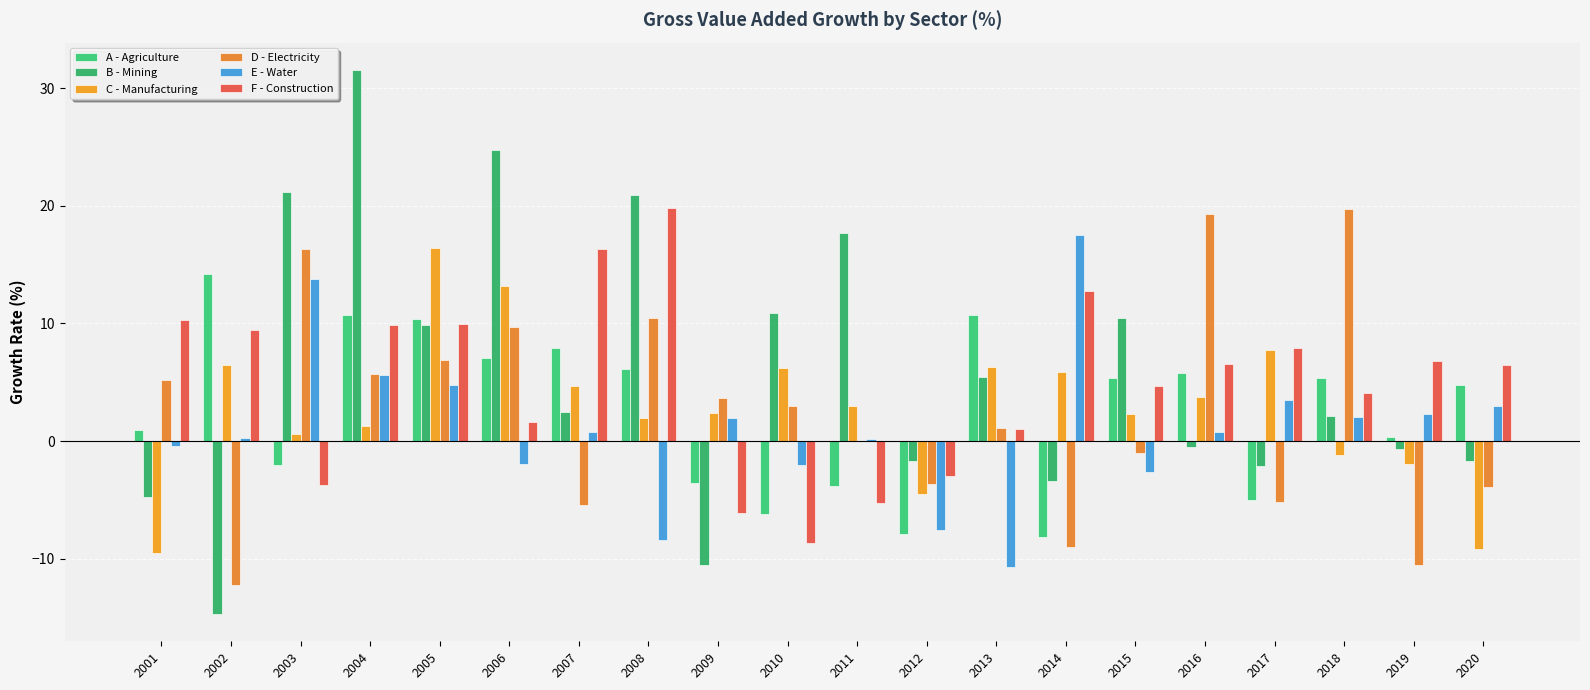

Does the chart contain stacked bars?

No